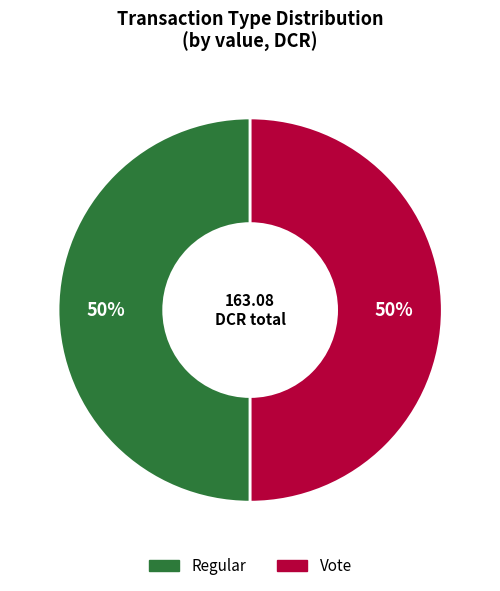

To the nearest percent, what is the combined percentage of Vote and Regular?

100%